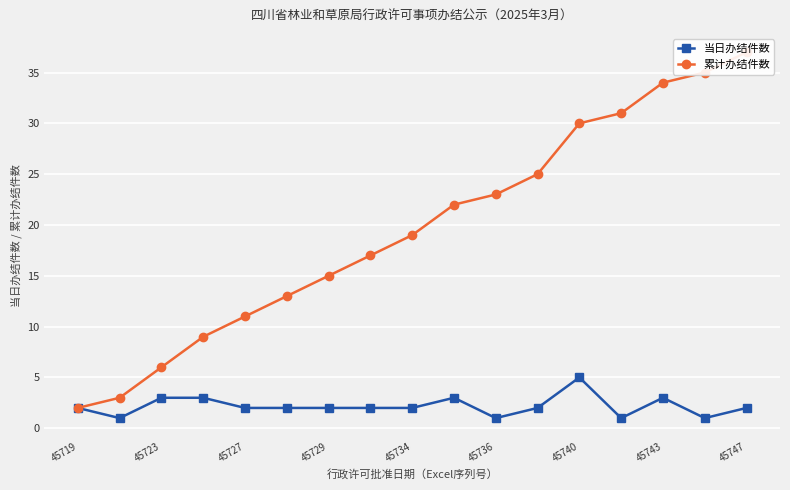

True or false: 当日办结件数 has a value of 2 at 45729.

True